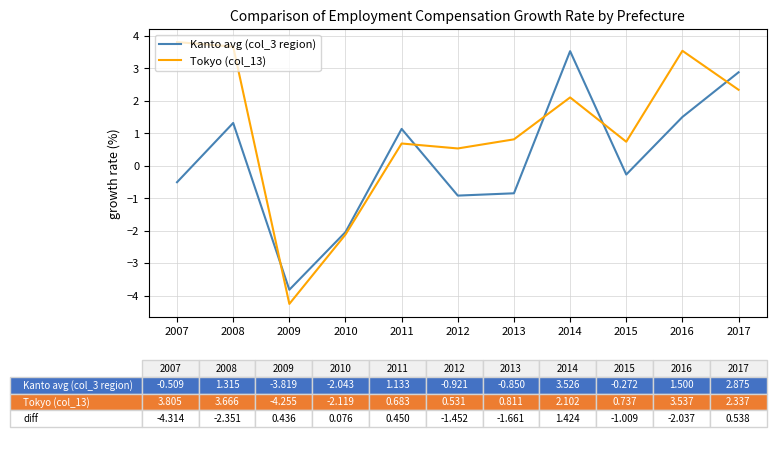

True or false: Tokyo (col_13) and Kanto avg (col_3 region) cross at least once.

True